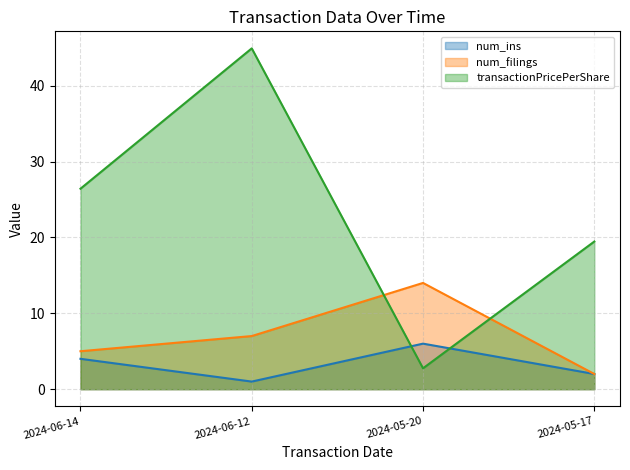

List the series in order of their peak value, highest first.

transactionPricePerShare, num_filings, num_ins